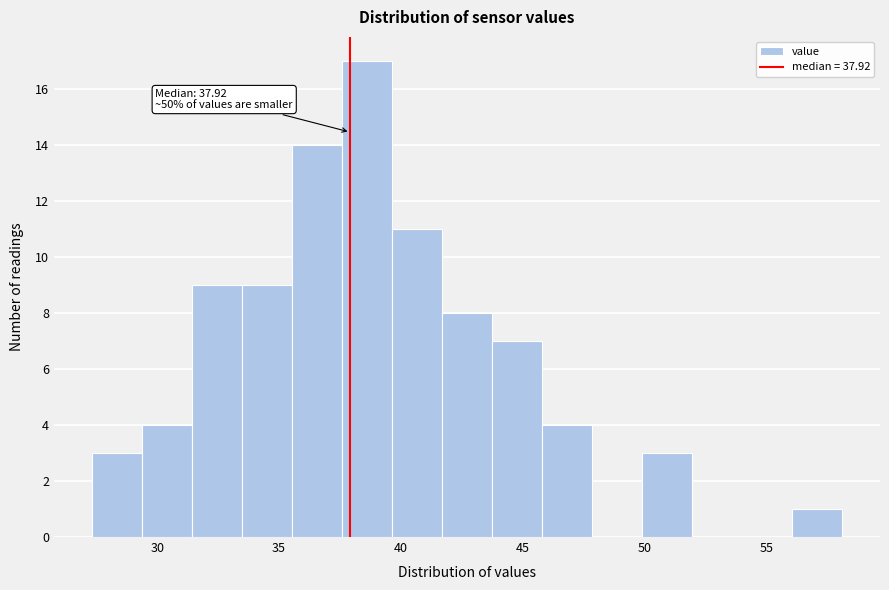

Over which range of the x-axis is the bar tallest?

37.5 to 39.5